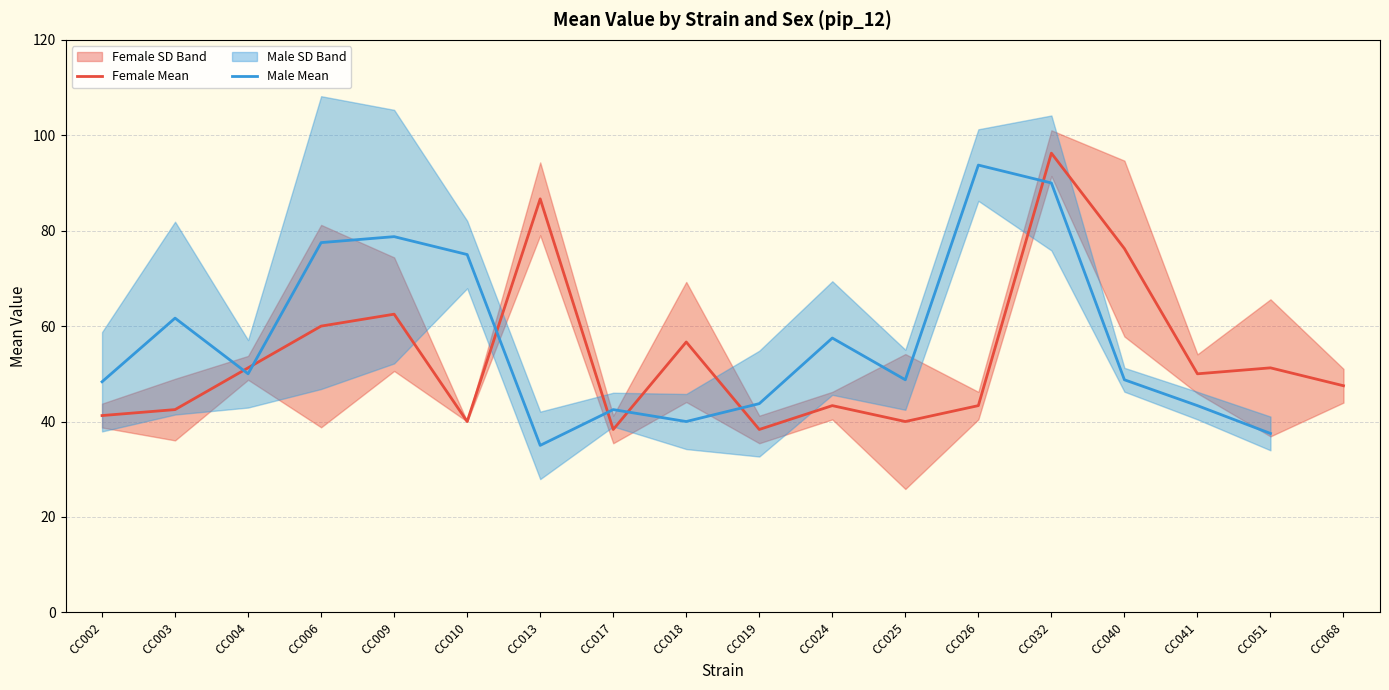

Is it true that Female Mean equals 92.4 at CC018?

False